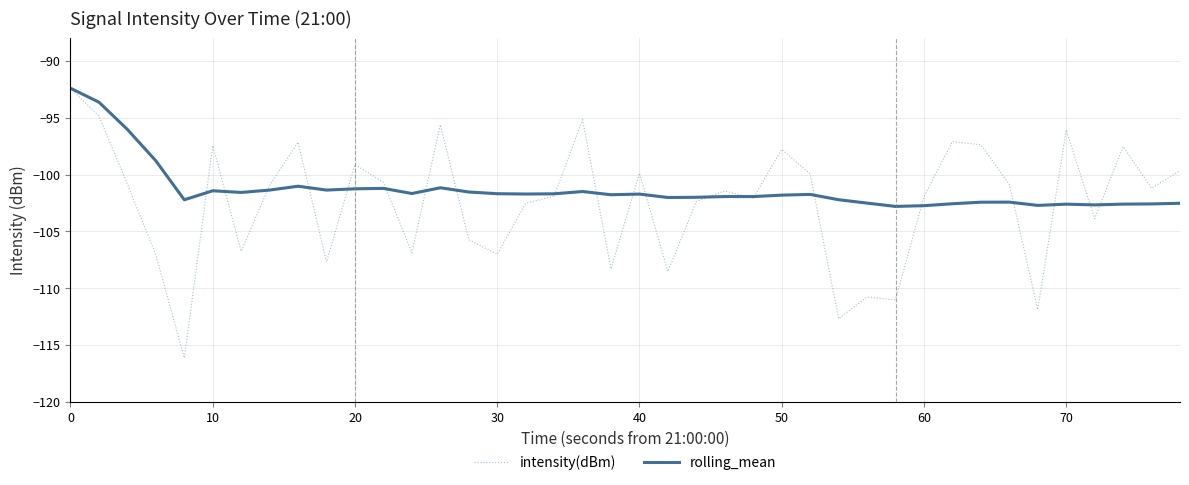

What is the maximum value shown in the chart?

-92.4